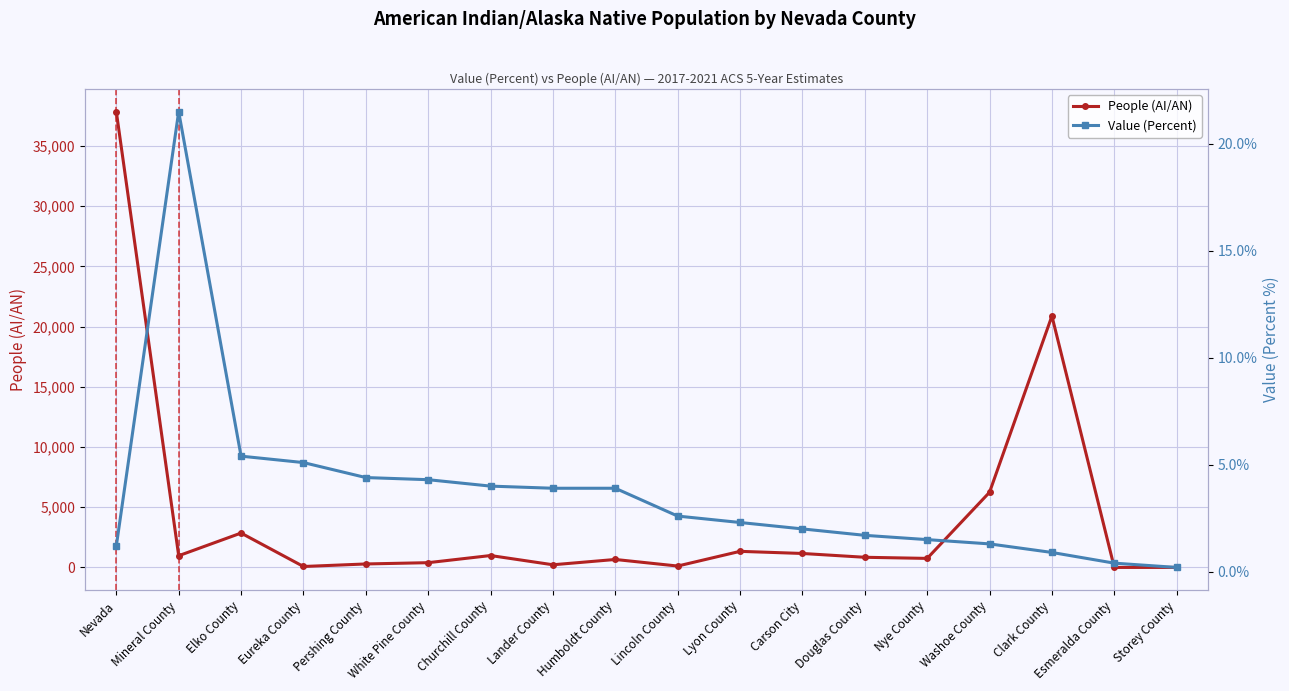

Between Humboldt County and Clark County, which series saw the biggest shift?

People (AI/AN)